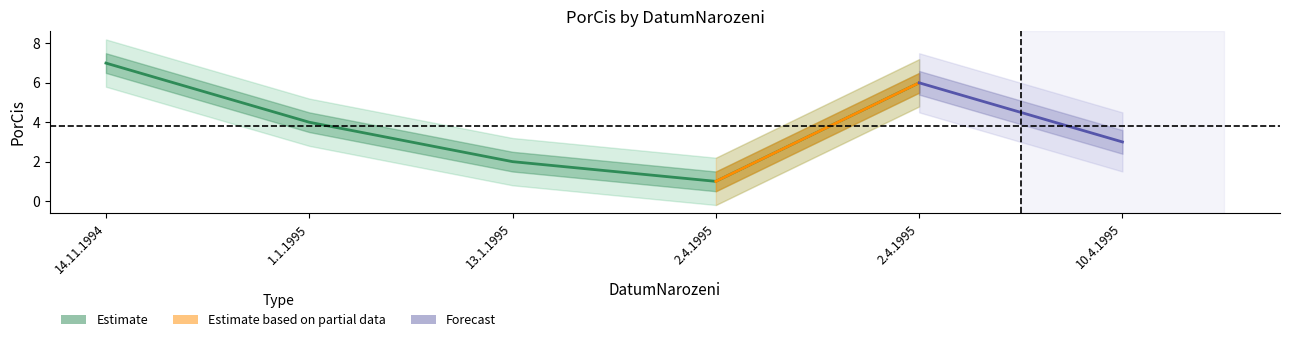

True or false: Forecast and Estimate based on partial data cross at least once.

False